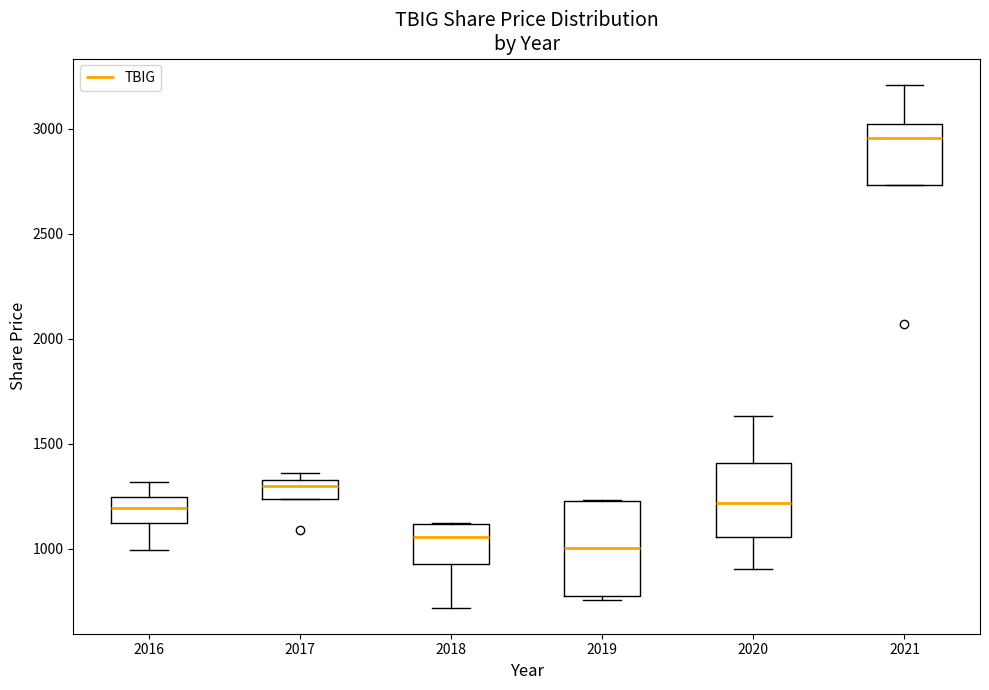

Comparing the boxes themselves (not the whiskers), which one is the tallest?

2019